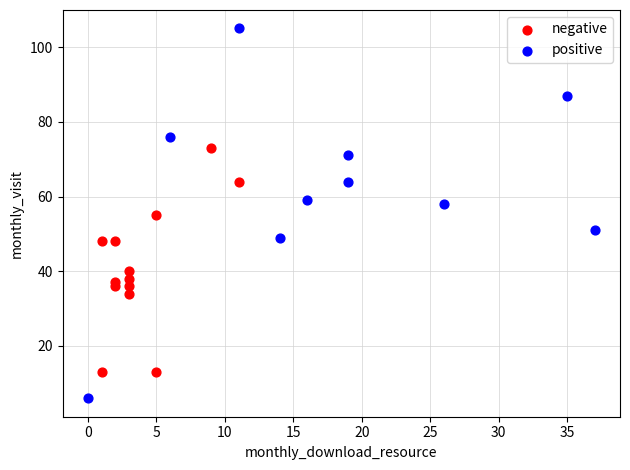

Which series contains the highest Y value?

positive